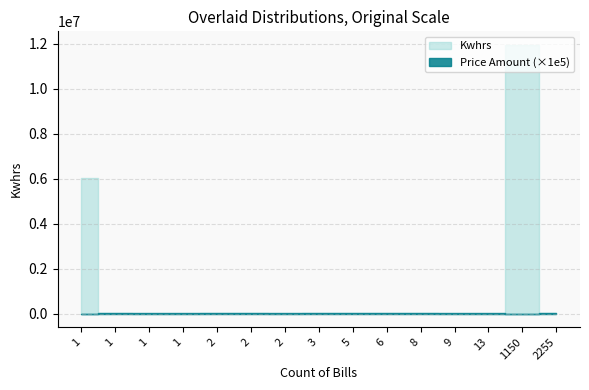

At which category is the sum across all series the highest?

1150